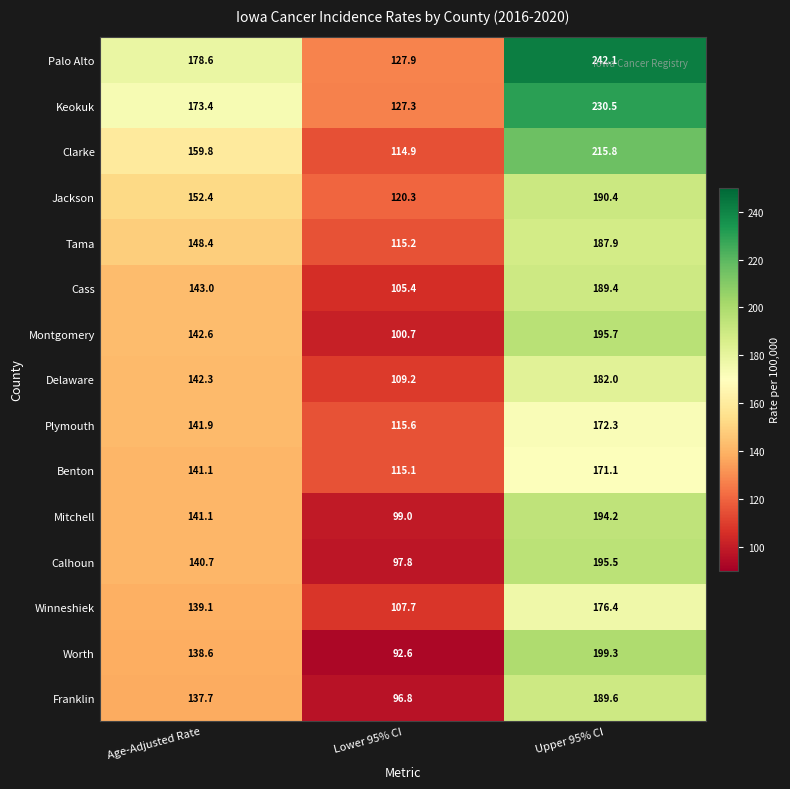

What is the difference between the Keokuk values at Lower 95% CI and Upper 95% CI?

103.2